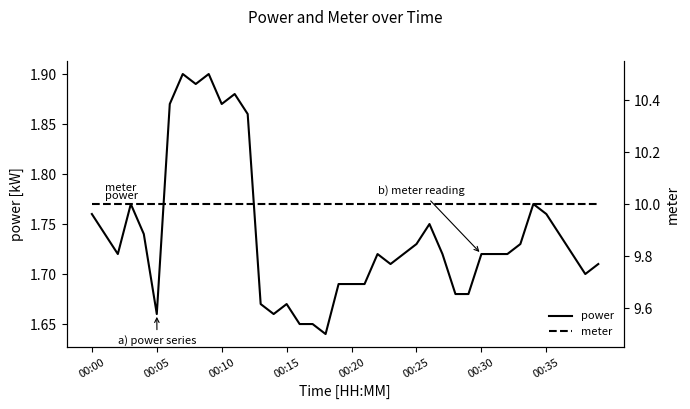

What is the difference between the highest and lowest values at 16?

8.3